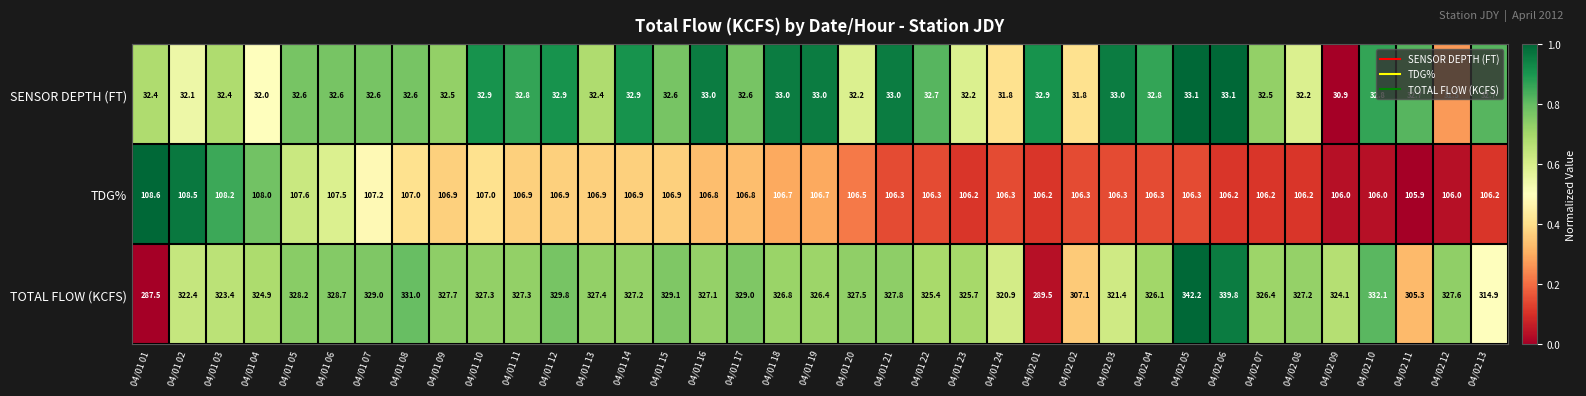

What is the spread (max minus min) of values at 04/01 11?

294.5